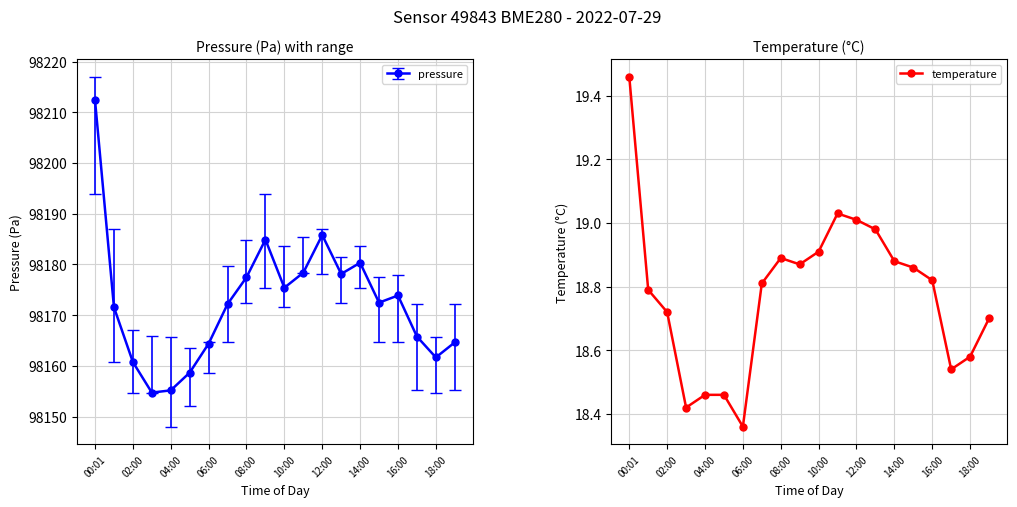

What is the difference between the maximum and second lowest values?

1.0